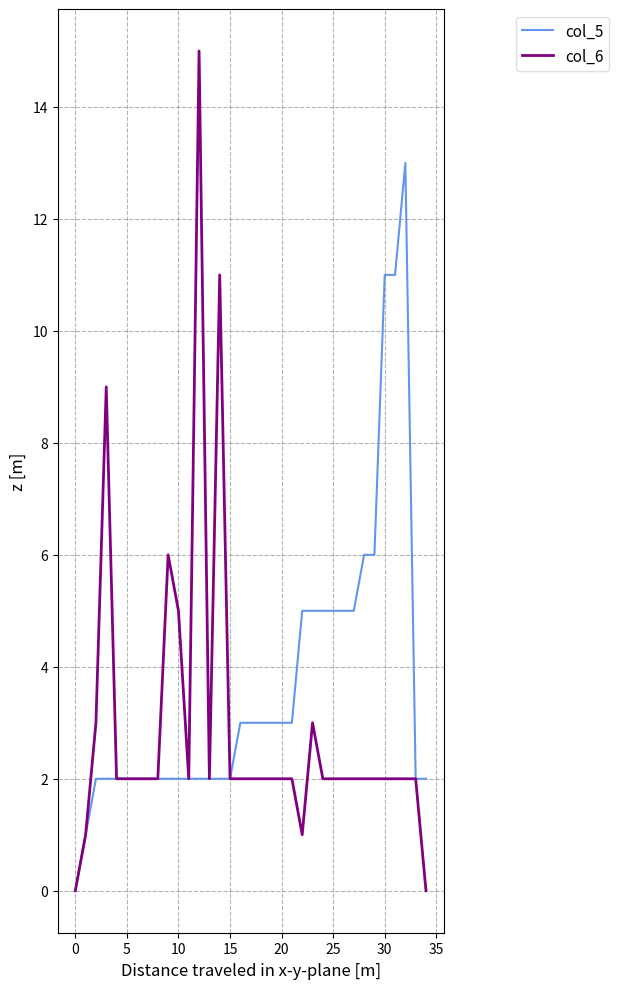

Reading left to right, transcribe all the data shown in this chart.

col_5: 0	1	2	2	2	2	2	2	2	2	2	2	2	2	2	2	3	3	3	3	3	3	5	5	5	5	5	5	6	6	11	11	13	2	2
col_6: 0	1	3	9	2	2	2	2	2	6	5	2	15	2	11	2	2	2	2	2	2	2	1	3	2	2	2	2	2	2	2	2	2	2	0